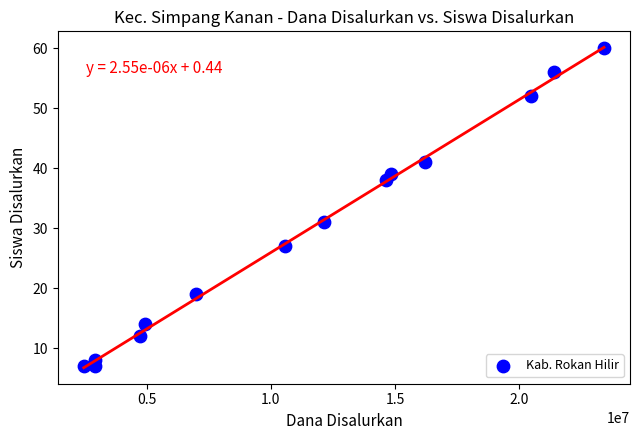

What is the range of X values (max minus min)?

20925000